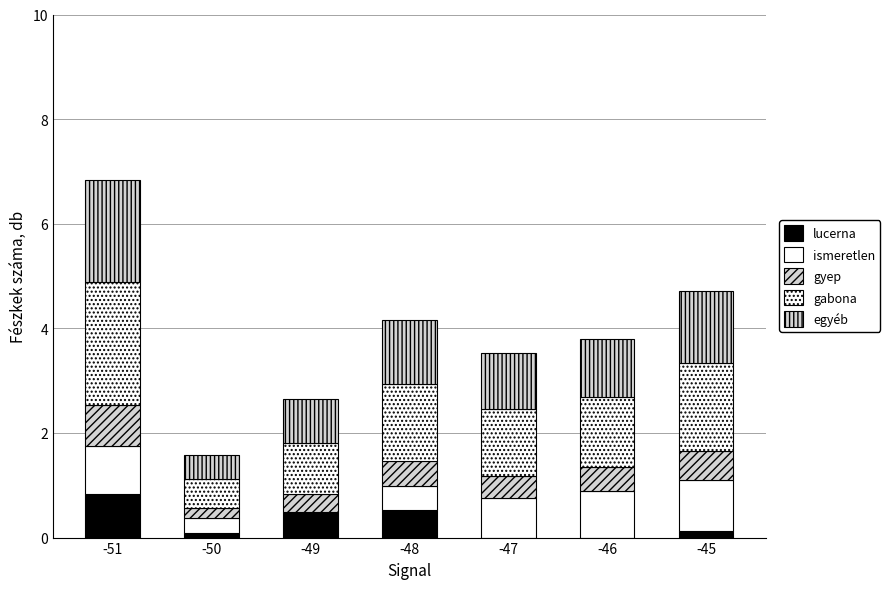

At how many categories does at least one series exceed 1?

5